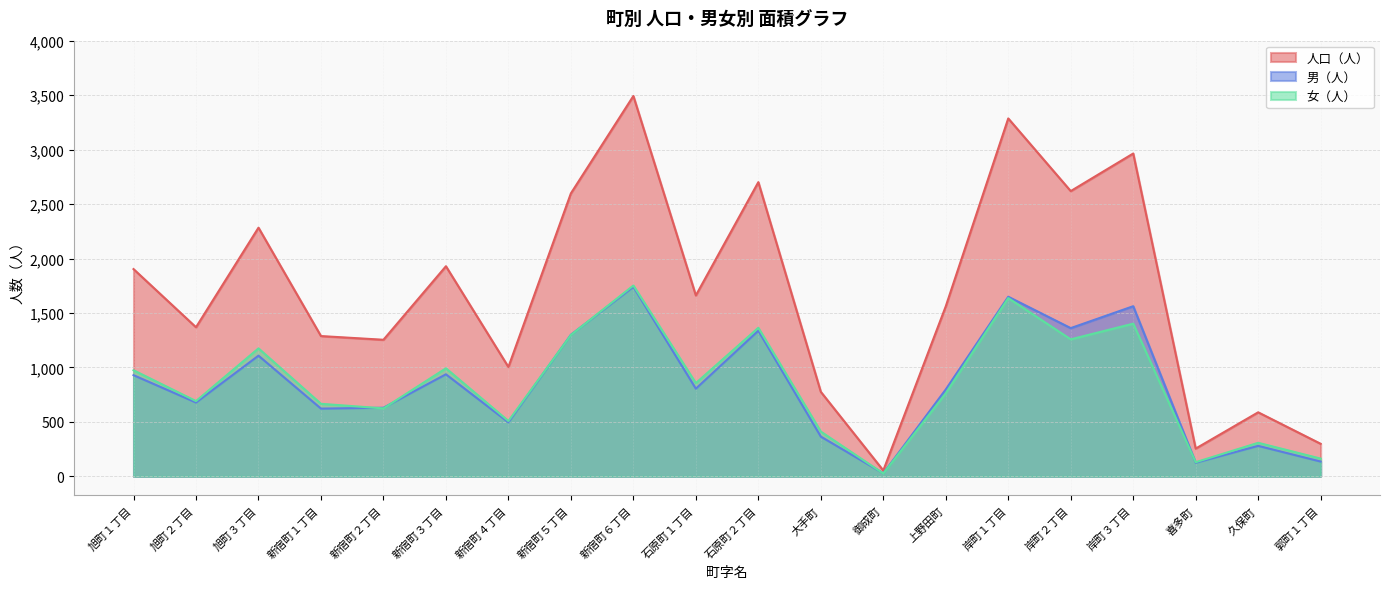

True or false: 人口（人） and 女（人） cross at least once.

False